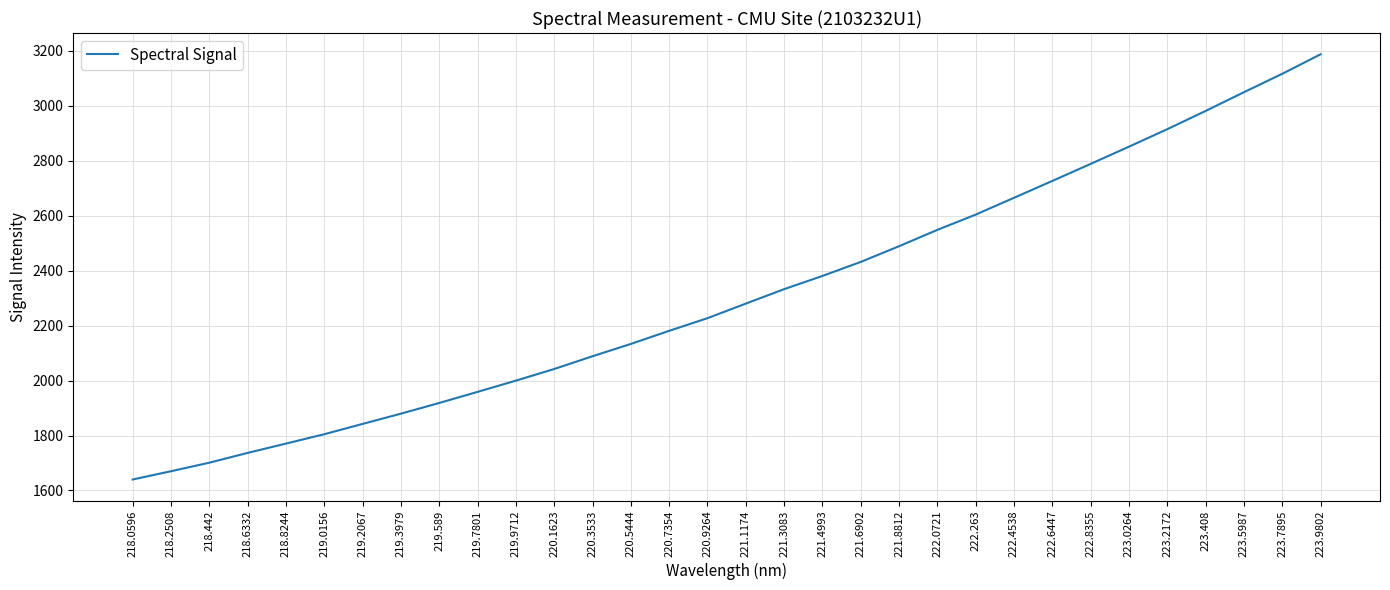

What is the change in value from 219.7801 to 223.408?

+1022.6